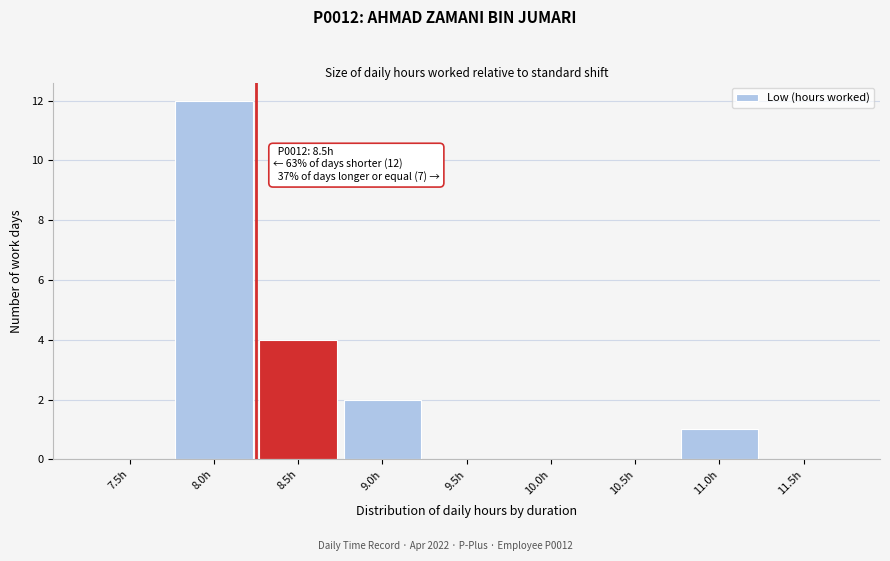

Reading right to left, transcribe all the data shown in this chart.

11.5h=0	11.0h=1	10.5h=0	10.0h=0	9.5h=0	9.0h=2	8.5h=4	8.0h=12	7.5h=0